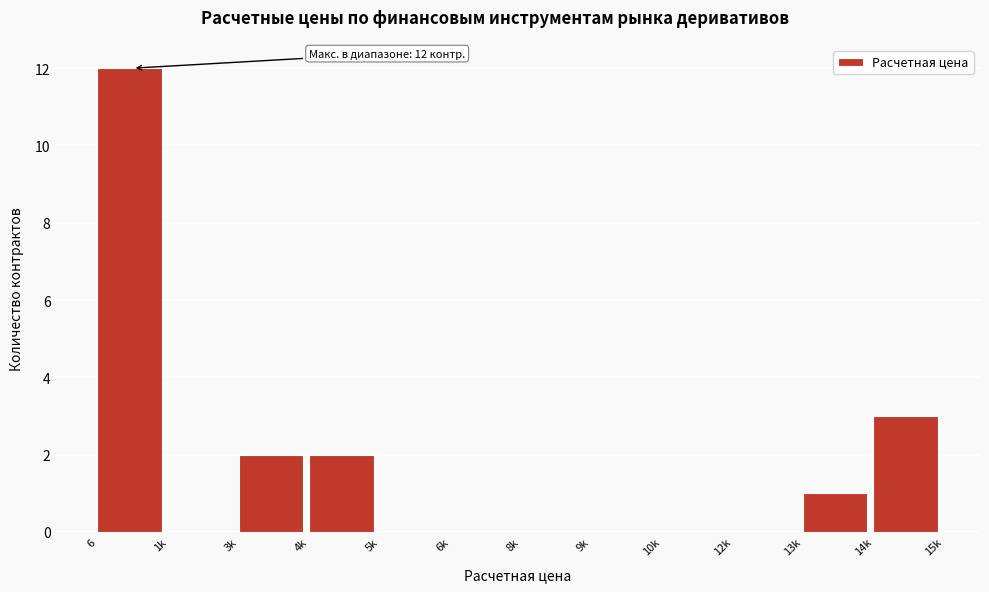

Reading right to left, what are all the values shown in this chart?

14k=3	13k=1	12k=0	10k=0	9k=0	8k=0	6k=0	5k=0	4k=2	3k=2	1k=0	6=12